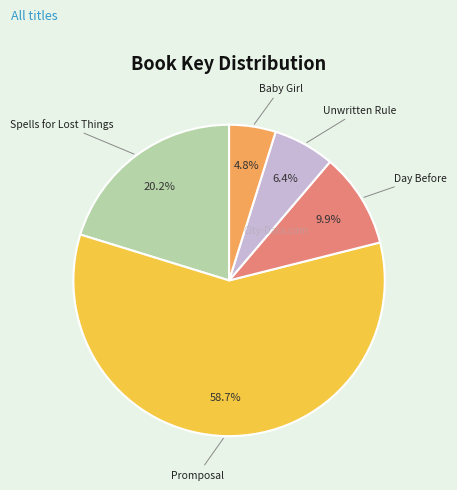

What percentage is the Day Before slice, to the nearest percent?

10%